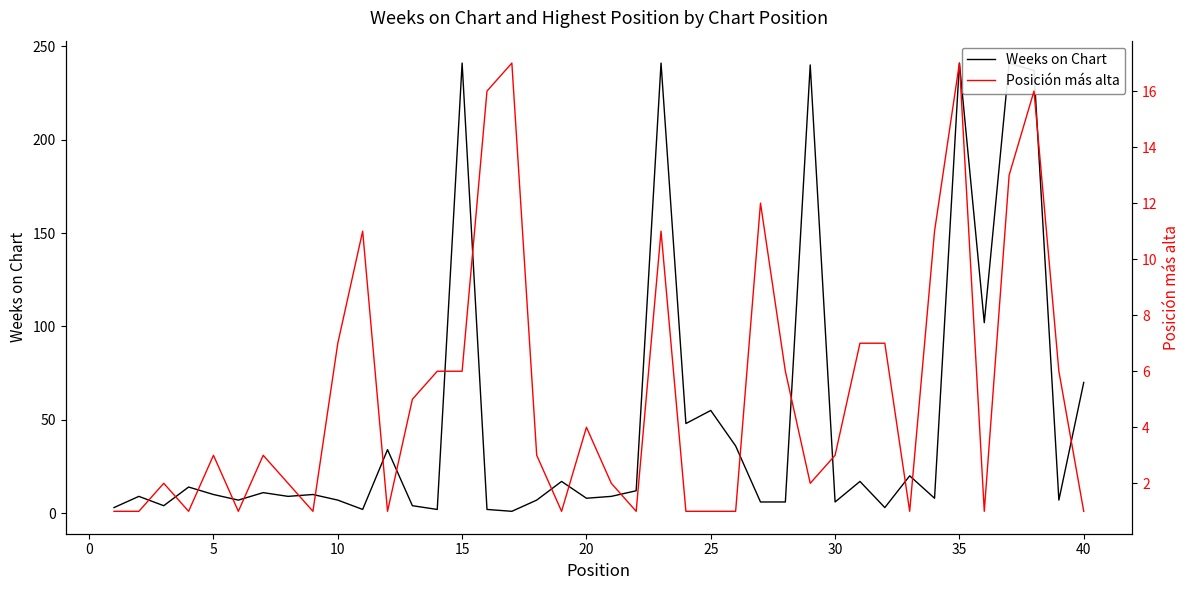

How many interior local peaks does the Posición más alta series have?

10